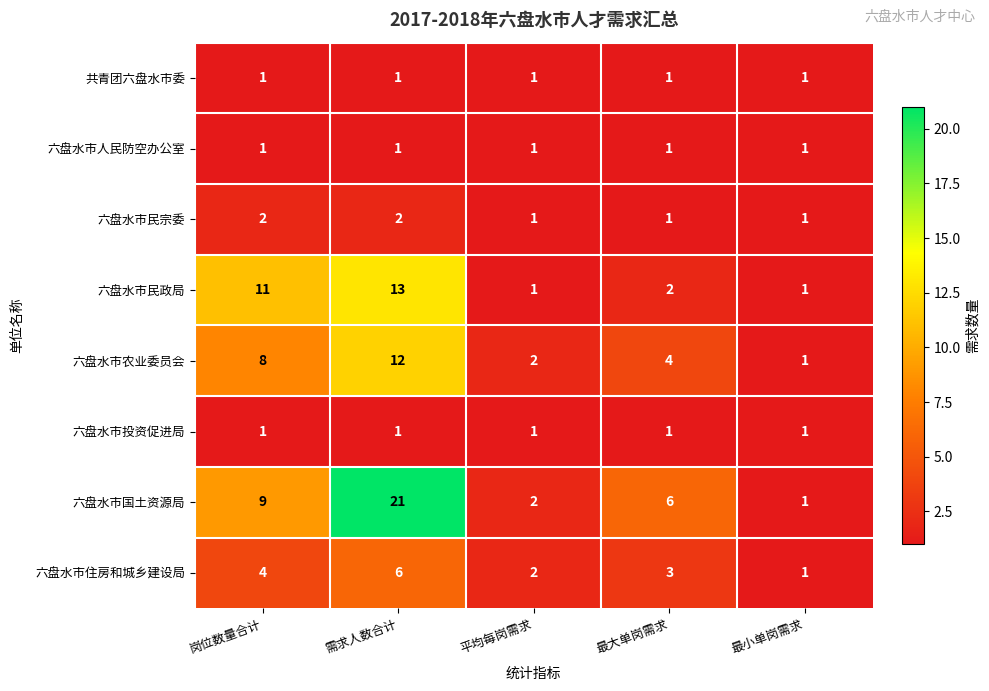

What value does the 六盘水市住房和城乡建设局 series have at 岗位数量合计?

4